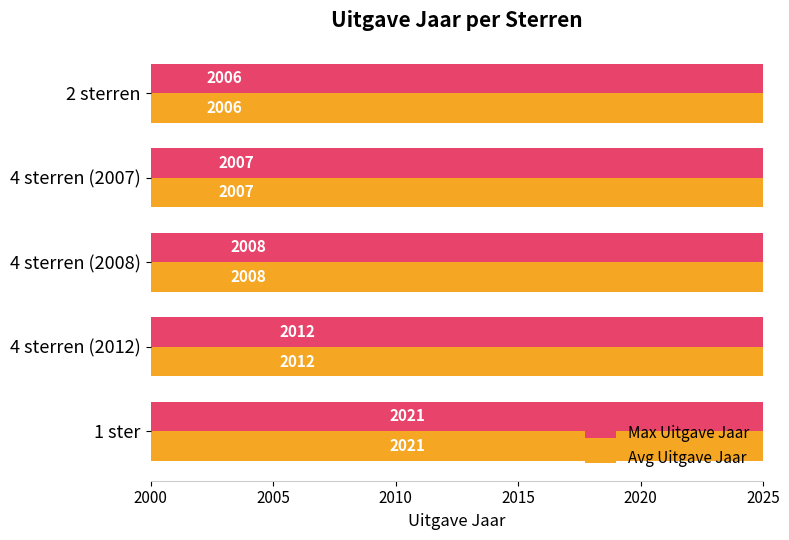

Read the Avg Uitgave Jaar value at 4 sterren (2008).

2008